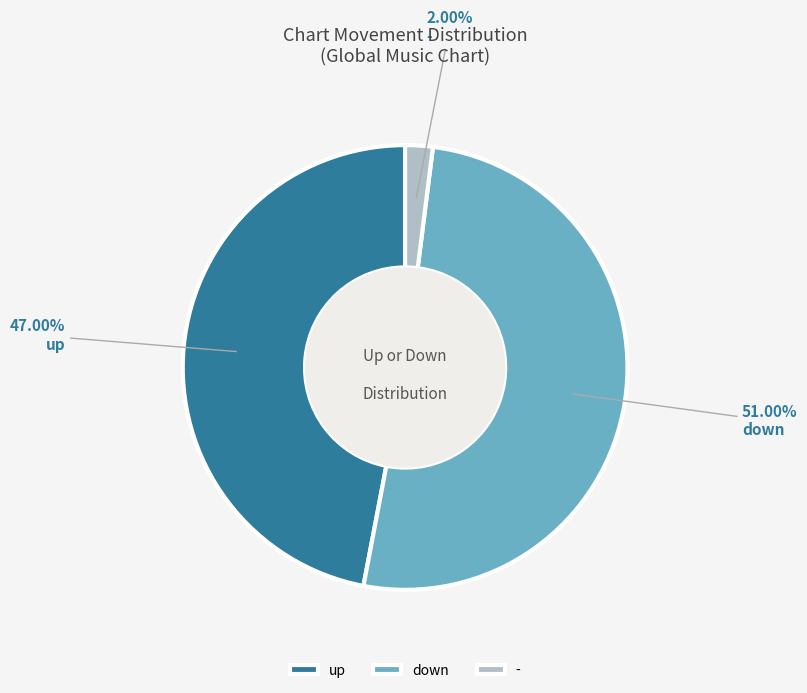

The - slice represents 2% of the pie. True or false?

True